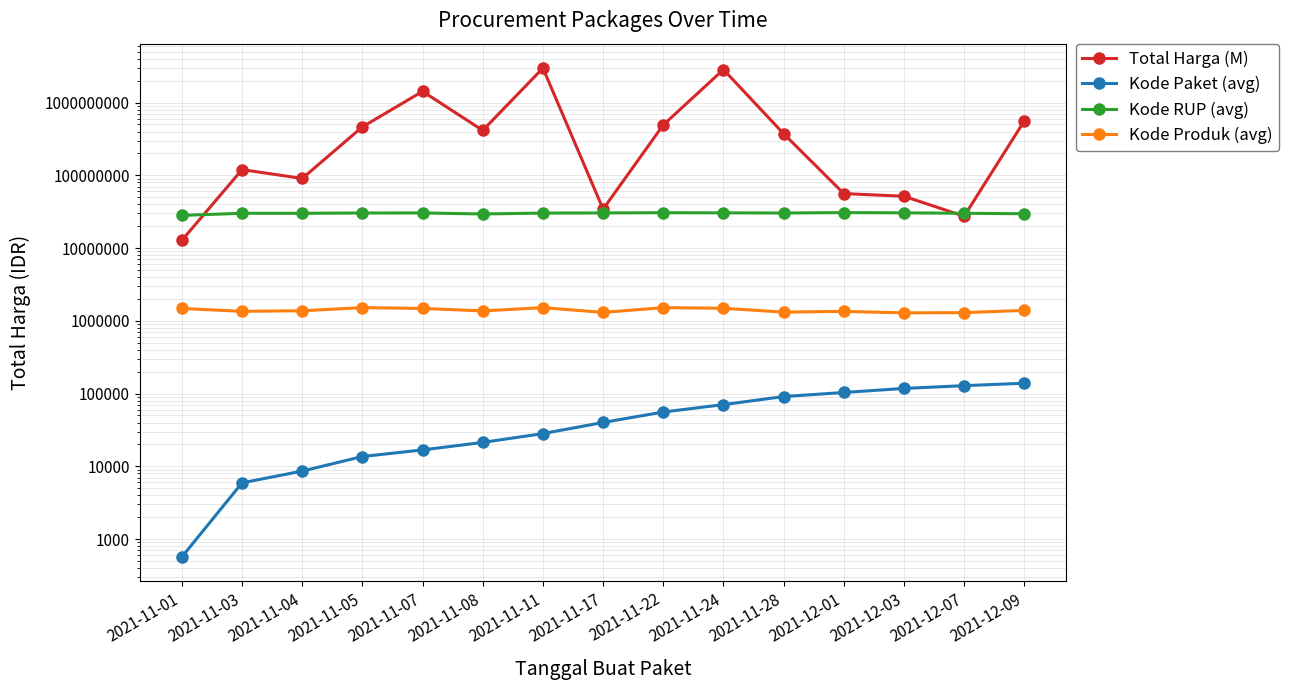

The Kode RUP (avg) series shows 30527421 at 2021-12-03. True or false?

True